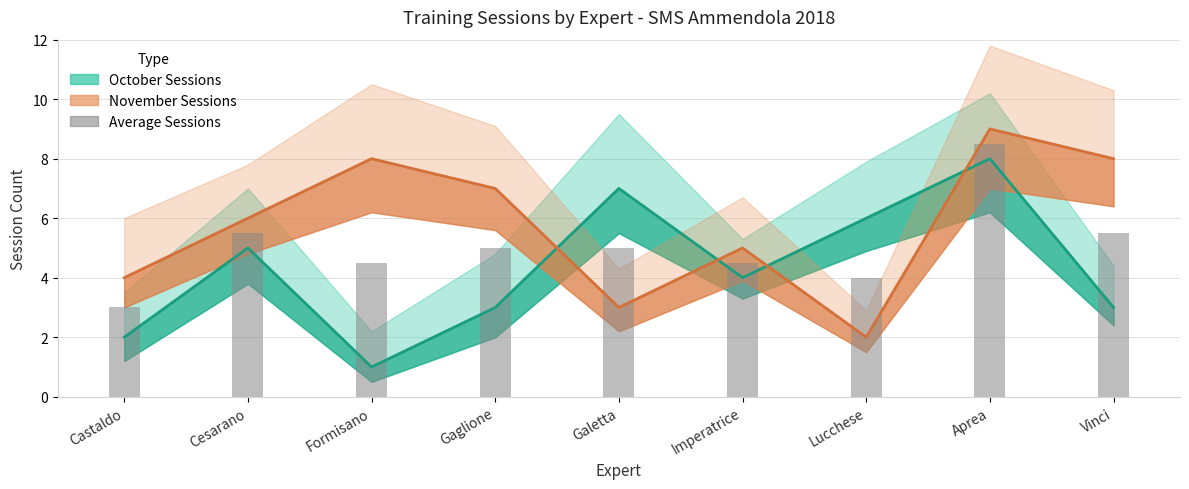

Where is October Sessions nearest to the value 4?

Imperatrice